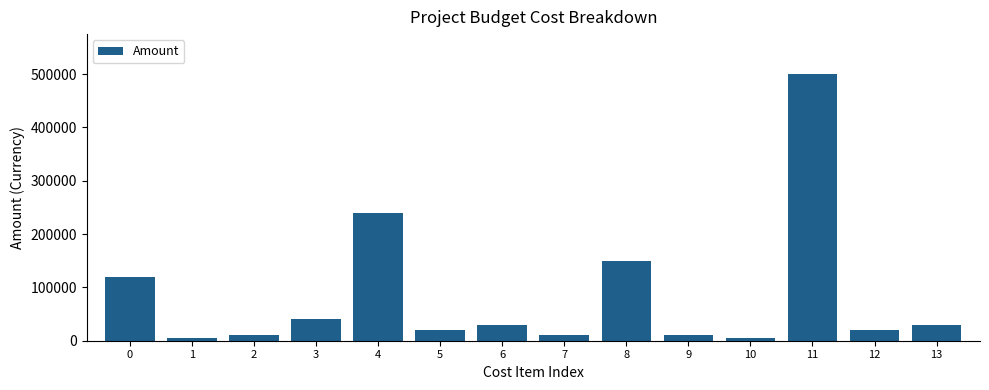

What is the change in value from 4 to 9?

-230000